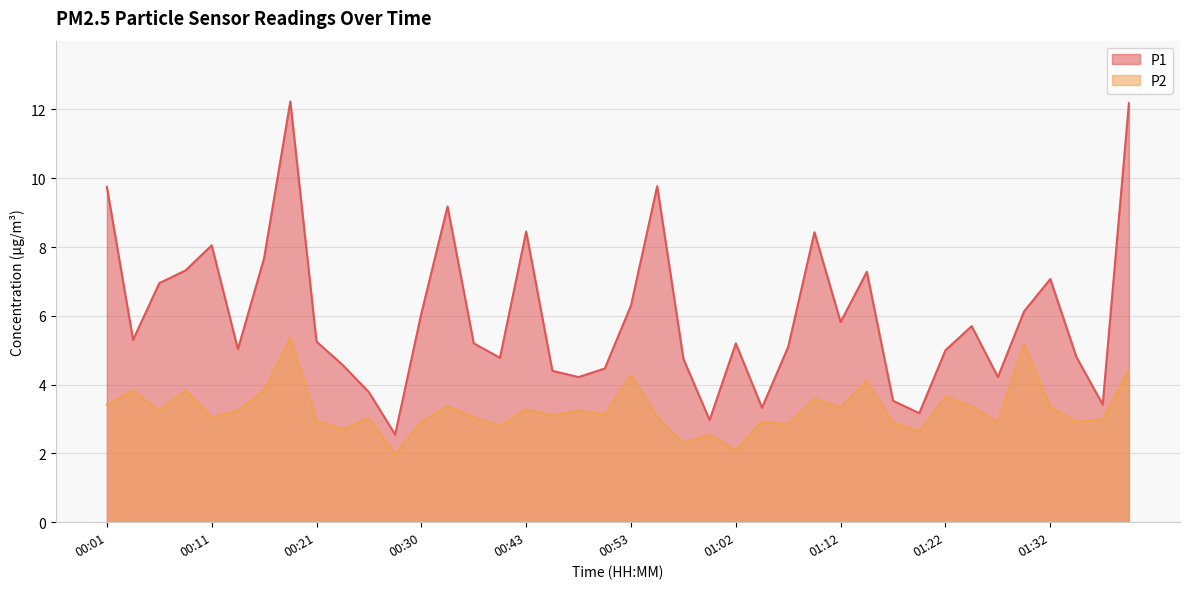

Is it true that P2 equals 0.9 at 00:21?

False